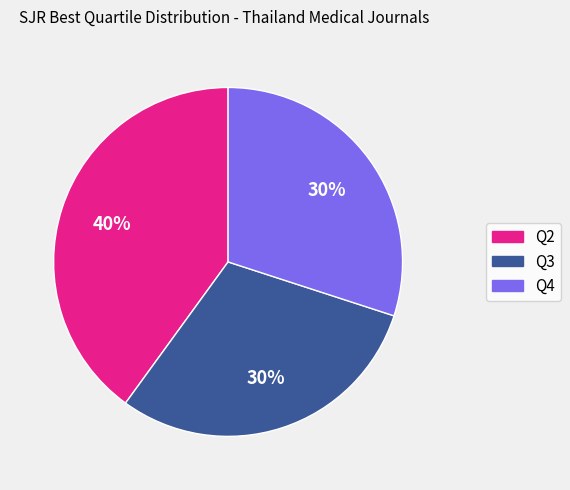

The Q2 slice represents 34% of the pie. True or false?

False